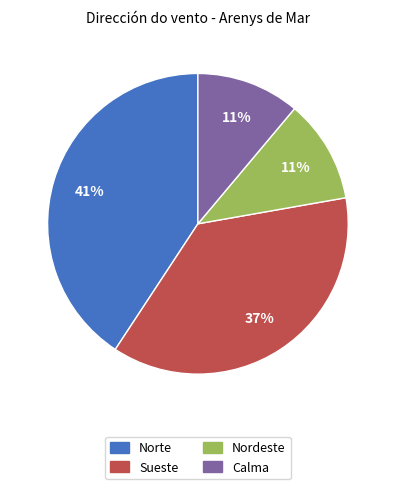

Which category has the biggest portion of the pie?

Norte